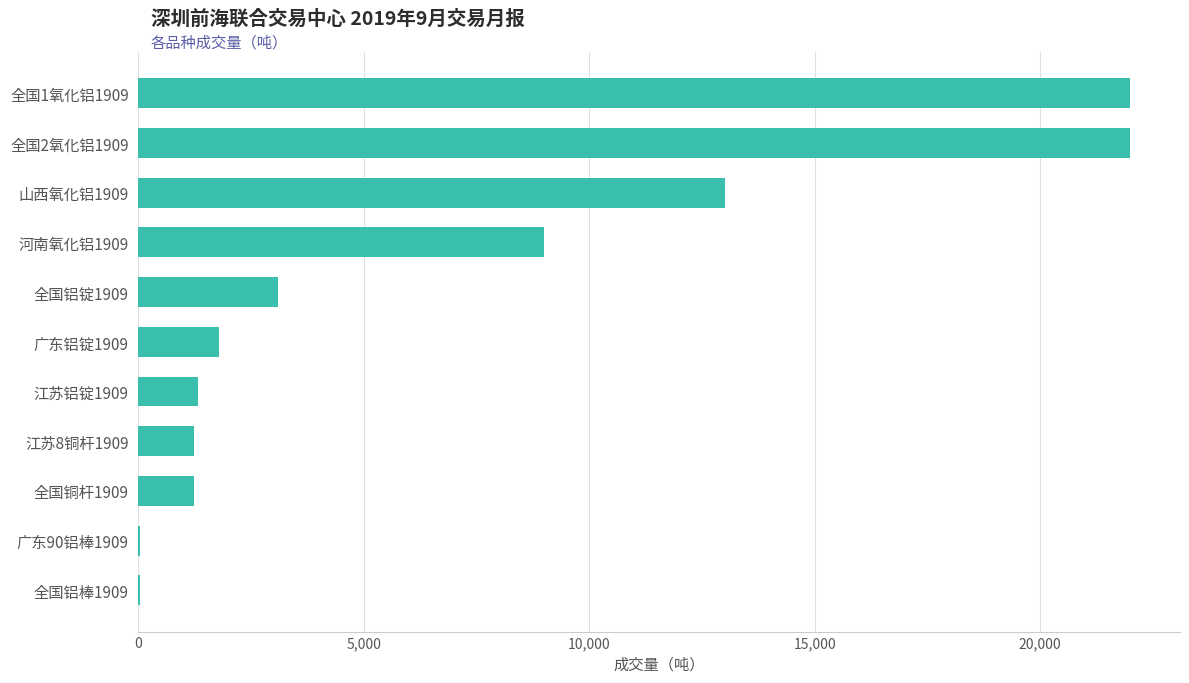

What is the sum of all values?

74706